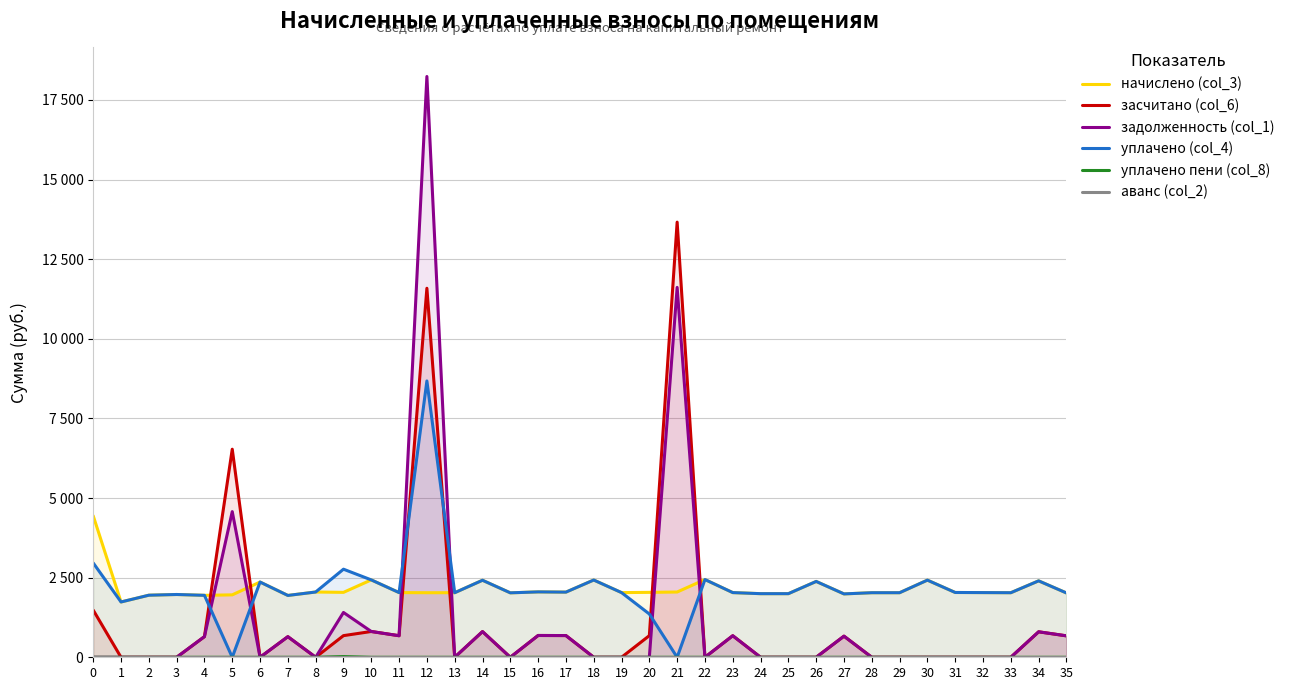

Reading left to right, extract all data points from this chart.

начислено (col_3): 0=4441.4	1=1736.3	2=1948.7	3=1971.1	4=1945.0	5=1959.9	6=2362.3	7=1941.2	8=2049.3	9=2038.1	10=2429.3	11=2030.7	12=2027.0	13=2027.0	14=2418.2	15=2023.2	16=2053.0	17=2045.6	18=2425.6	19=2030.7	20=2038.1	21=2049.3	22=2440.5	23=2030.7	24=1997.1	25=1997.1	26=2380.9	27=1989.7	28=2027.0	29=2027.0	30=2421.9	31=2034.4	32=2030.7	33=2027.0	34=2399.6	35=2019.5
засчитано (col_6): 0=1480.5	1=0.0	2=0.0	3=0.0	4=648.3	5=6532.9	6=0.0	7=647.1	8=0.0	9=679.4	10=809.8	11=676.9	12=11585.7	13=0.0	14=806.1	15=0.0	16=684.3	17=681.9	18=0.0	19=0.0	20=679.4	21=13662.0	22=0.0	23=676.9	24=0.0	25=0.0	26=0.0	27=663.2	28=0.0	29=0.0	30=0.0	31=0.0	32=0.0	33=0.0	34=799.9	35=673.2
задолженность (col_1): 0=0.0	1=0.0	2=0.0	3=0.0	4=648.3	5=4573.0	6=0.0	7=647.1	8=0.0	9=1406.7	10=809.8	11=676.9	12=18234.4	13=0.0	14=806.1	15=0.0	16=684.3	17=681.9	18=0.0	19=0.0	20=0.0	21=11612.7	22=0.0	23=676.9	24=0.0	25=0.0	26=0.0	27=663.2	28=0.0	29=0.0	30=0.0	31=0.0	32=0.0	33=0.0	34=799.9	35=673.2
уплачено (col_4): 0=2960.9	1=1736.3	2=1948.7	3=1971.1	4=1945.0	5=0.0	6=2362.3	7=1941.2	8=2049.3	9=2765.5	10=2429.3	11=2030.7	12=8675.6	13=2027.0	14=2418.2	15=2023.2	16=2053.0	17=2045.6	18=2425.6	19=2030.7	20=1358.7	21=0.0	22=2440.5	23=2030.7	24=1997.1	25=1997.1	26=2380.9	27=1989.7	28=2027.0	29=2027.0	30=2421.9	31=2034.4	32=2030.7	33=2027.0	34=2399.6	35=2019.5
уплачено пени (col_8): 0=0.0	1=0.0	2=0.0	3=0.0	4=0.0	5=0.0	6=0.0	7=0.0	8=0.0	9=22.5	10=0.0	11=0.0	12=0.0	13=0.0	14=0.0	15=0.0	16=0.0	17=0.0	18=0.0	19=0.0	20=0.0	21=0.0	22=0.0	23=0.0	24=0.0	25=0.0	26=0.0	27=0.0	28=0.0	29=0.0	30=0.0	31=0.0	32=0.0	33=0.0	34=0.0	35=0.0
аванс (col_2): 0=0.0	1=0.0	2=0.0	3=0.0	4=0.0	5=0.0	6=0.0	7=0.0	8=0.0	9=0.0	10=0.0	11=0.0	12=0.0	13=0.0	14=0.0	15=0.0	16=0.0	17=0.0	18=0.0	19=0.0	20=0.0	21=0.0	22=0.0	23=0.0	24=0.0	25=0.0	26=0.0	27=0.0	28=0.0	29=0.0	30=0.0	31=0.0	32=0.0	33=0.0	34=0.0	35=0.0